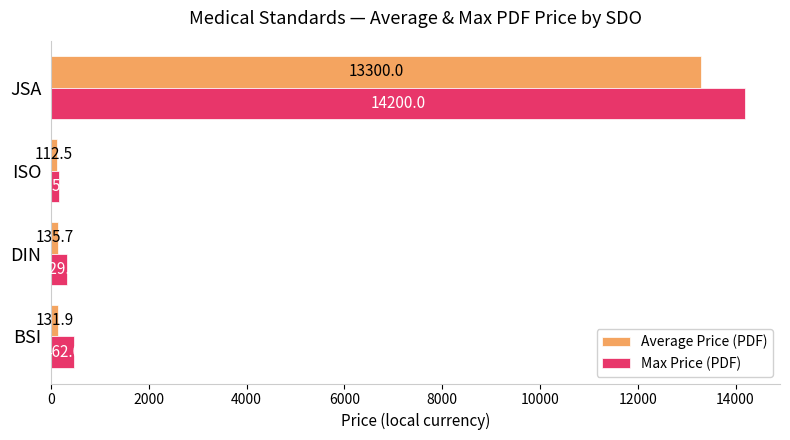

The Average Price (PDF) series shows 7100.3 at JSA. True or false?

False